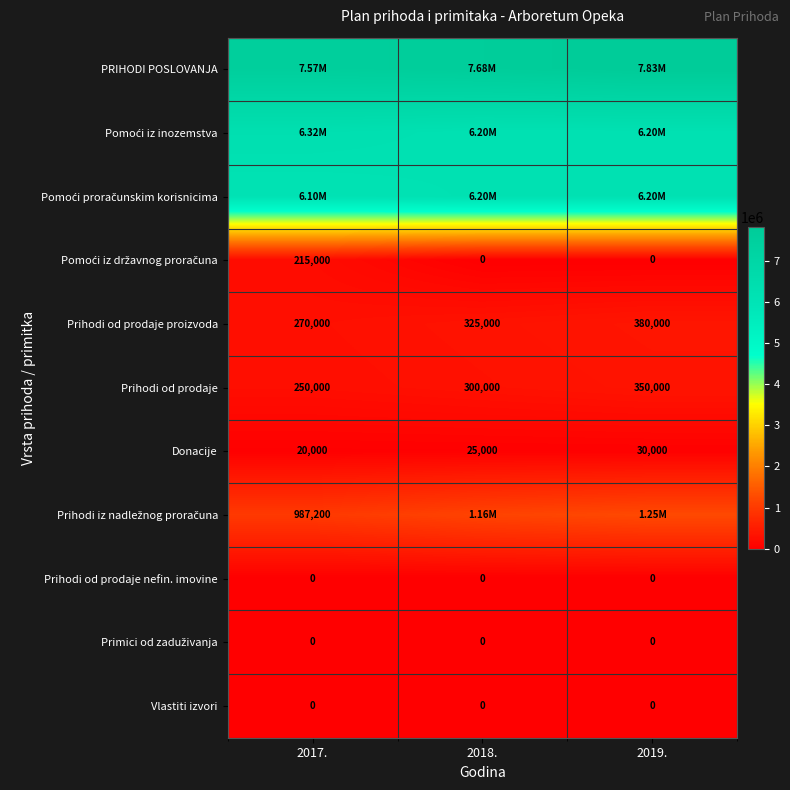

What is the sum of the Donacije values at 2019. and 2018.?

55000